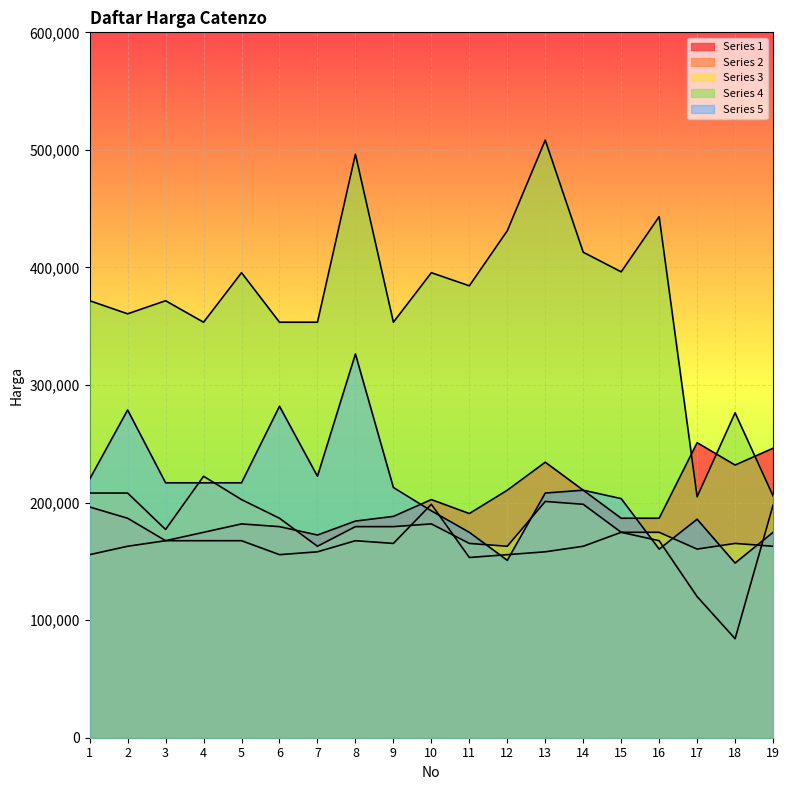

At 1, list the series in order from largest to smallest.

Series 4, Series 5, Series 3, Series 1, Series 2